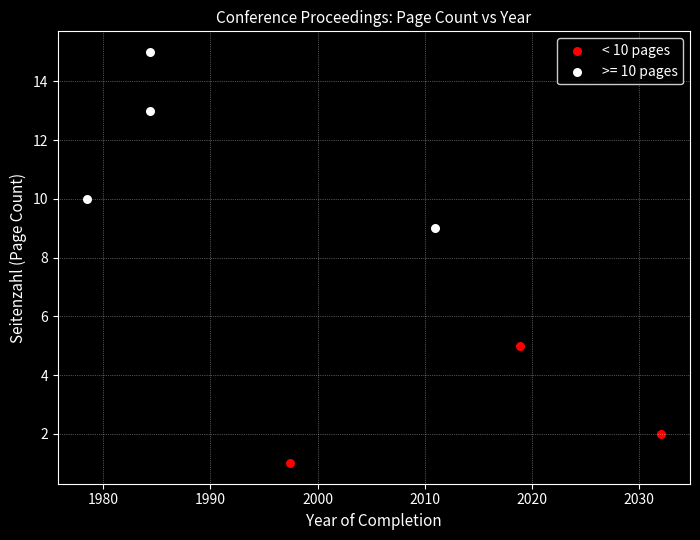

Which series contains the highest Y value?

>= 10 pages